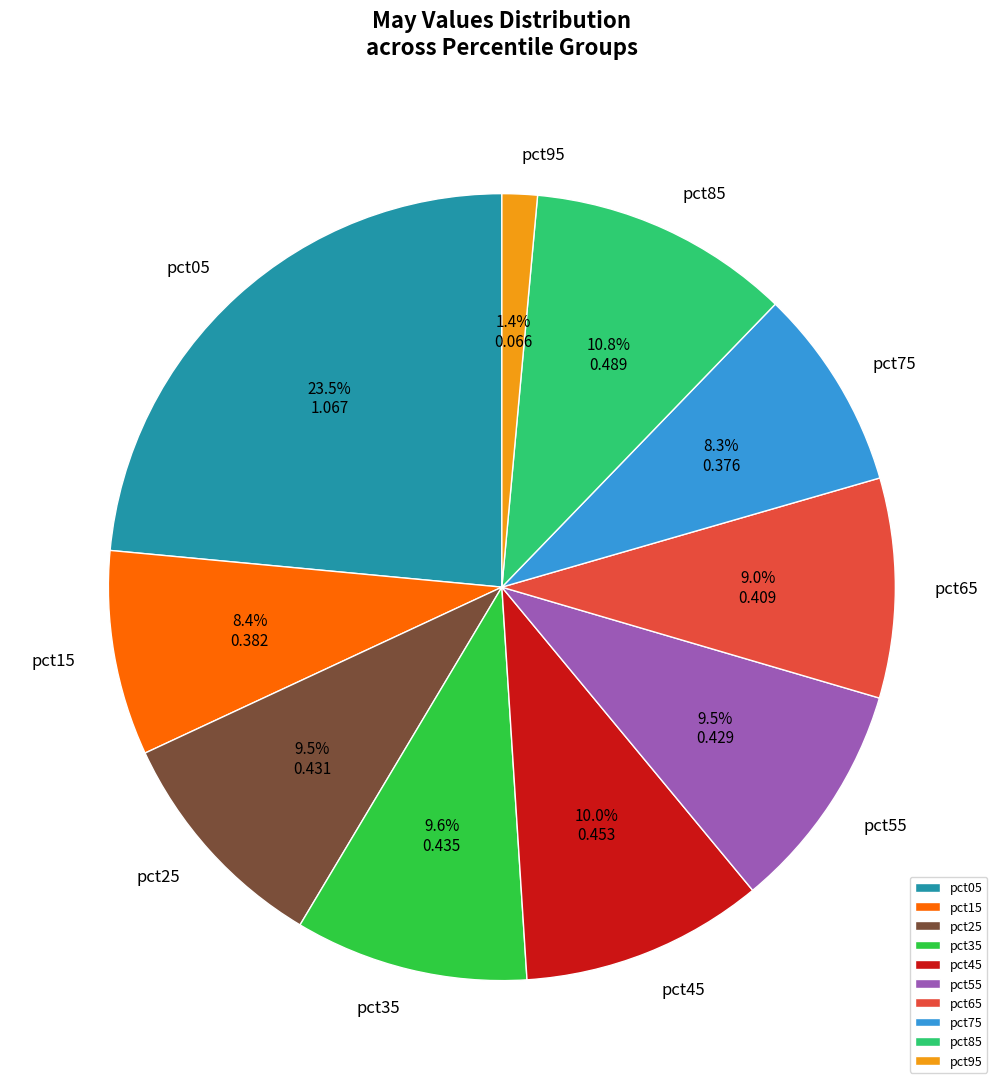

Combined, do pct55 and pct95 account for over 50%?

No